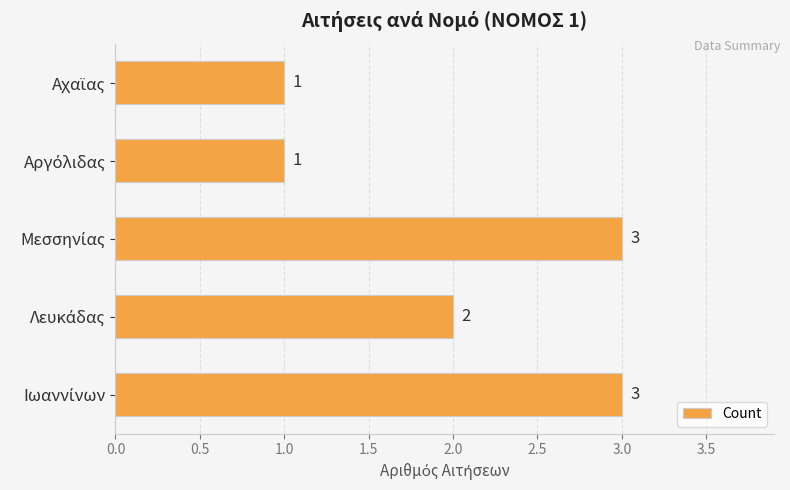

Count the values in the range 1 to 3.

5